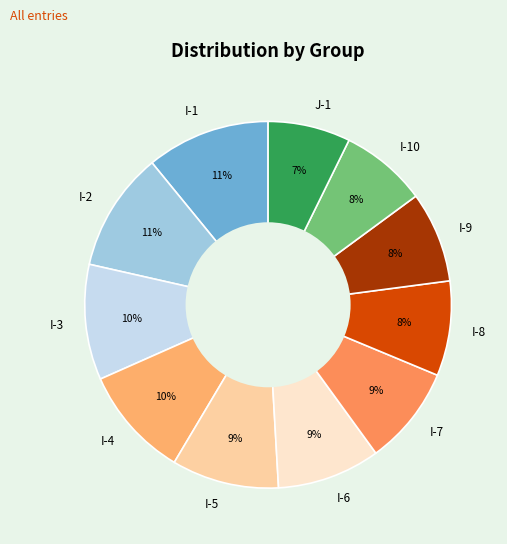

Is I-2 the majority of the pie?

No